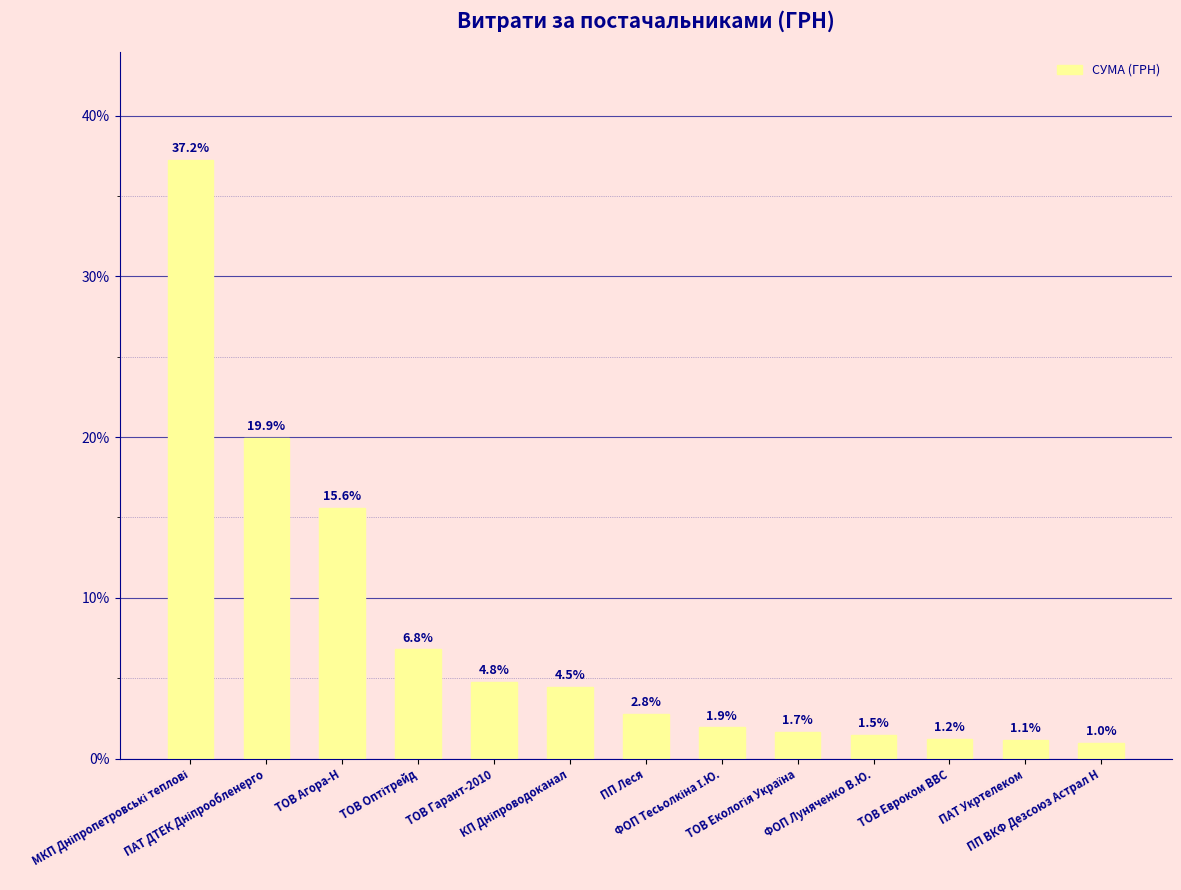

How many distinct data groups are displayed?

1